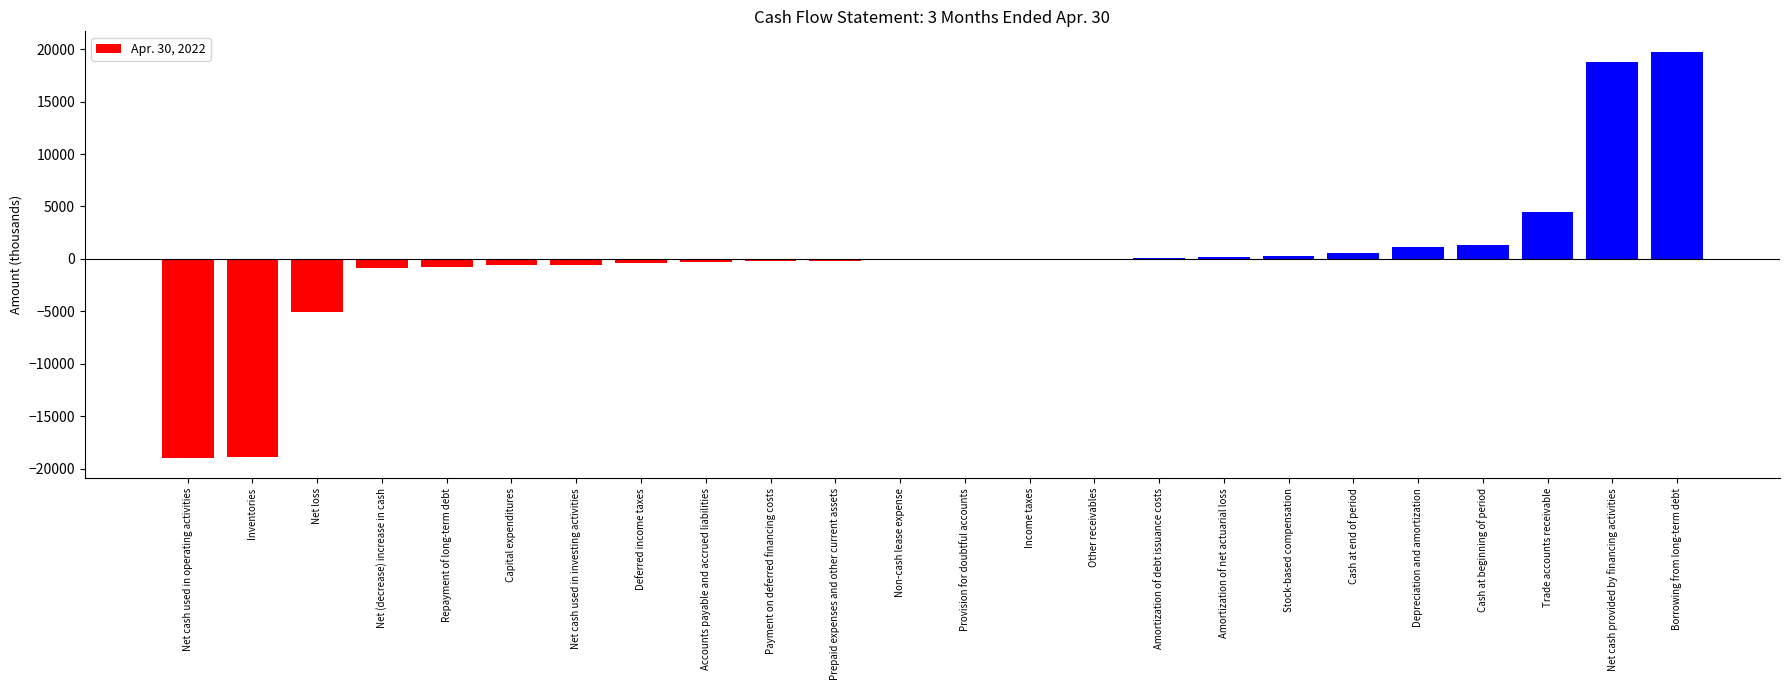

Which category has the highest value across all series?

Borrowing from long-term debt